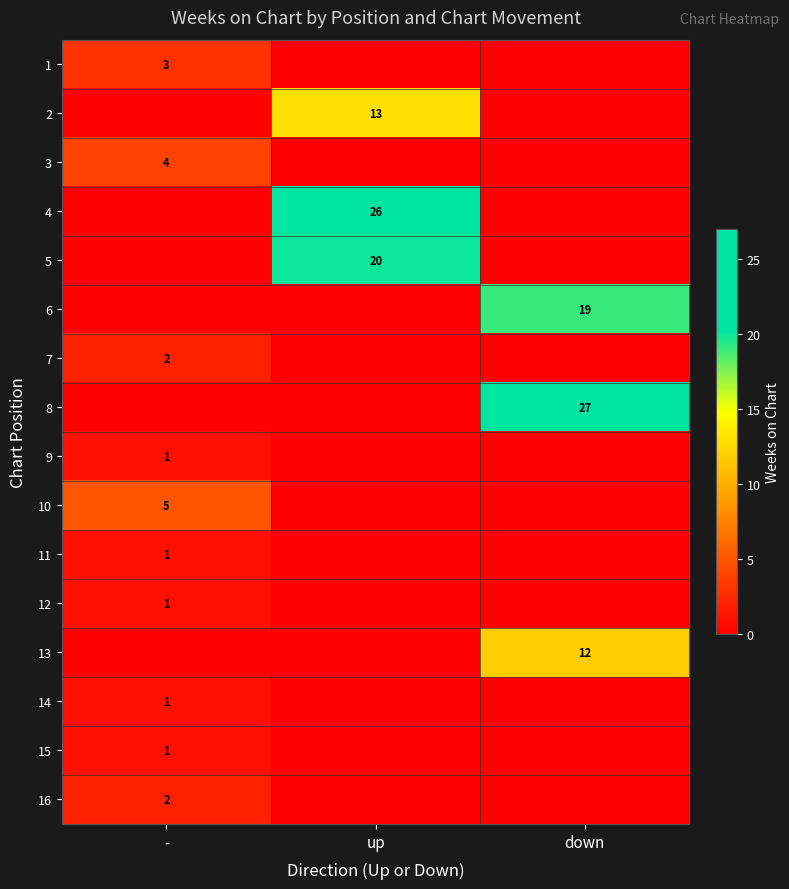

At which category does the chart reach its peak across all series?

down